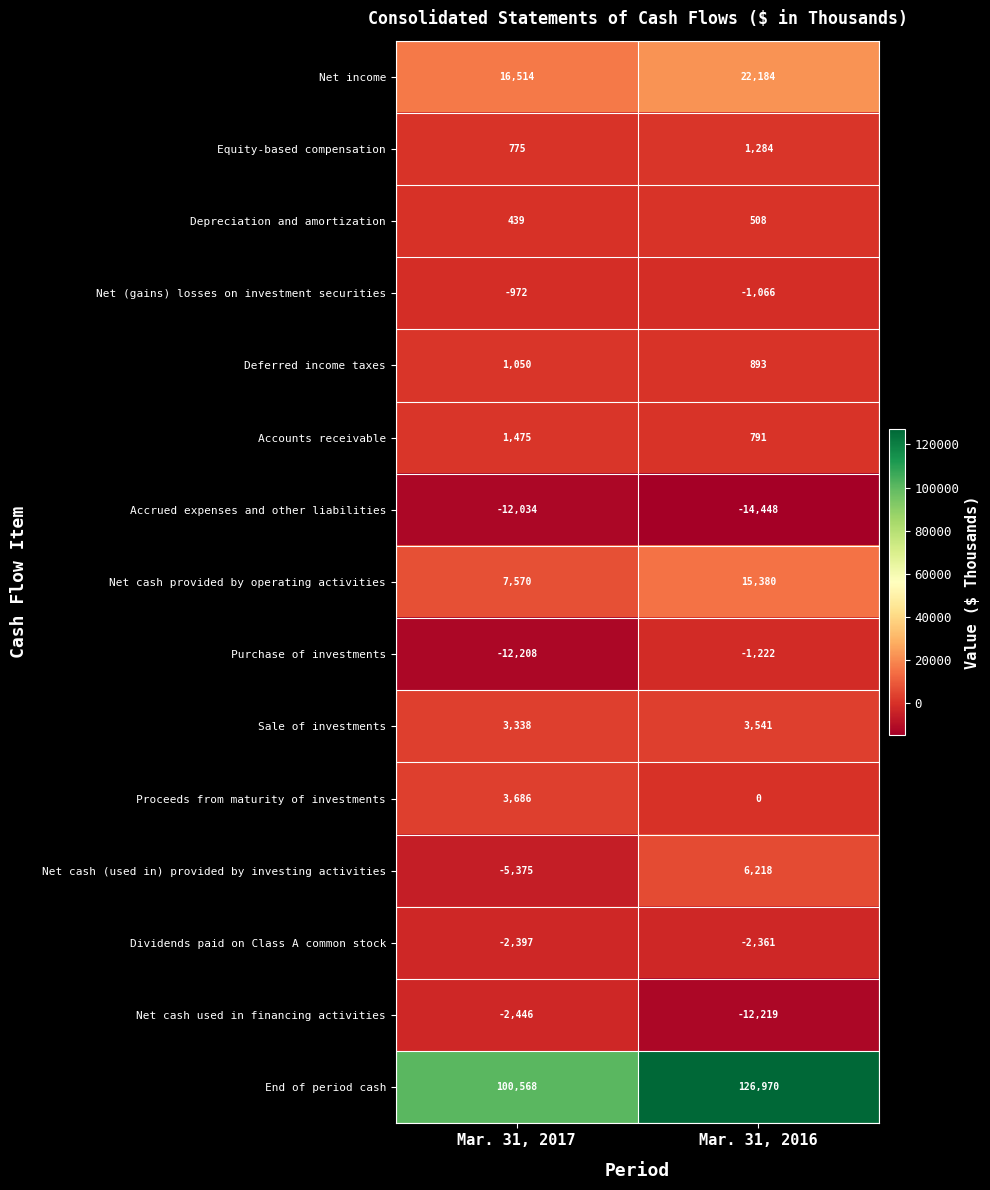

At which label is Accrued expenses and other liabilities closest to -13241?

Mar. 31, 2017